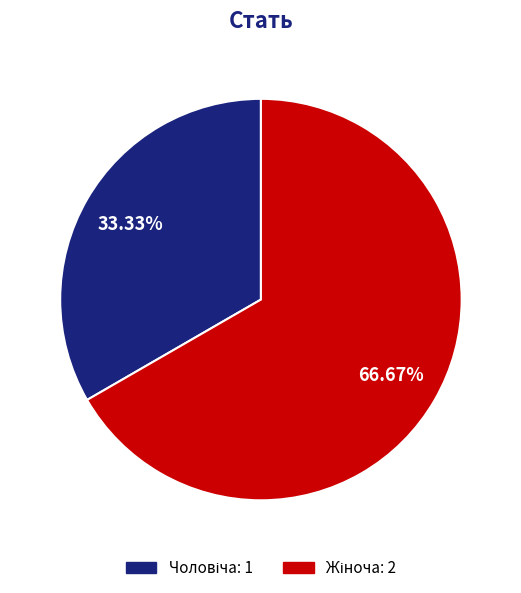

Does any single category account for the majority?

Yes